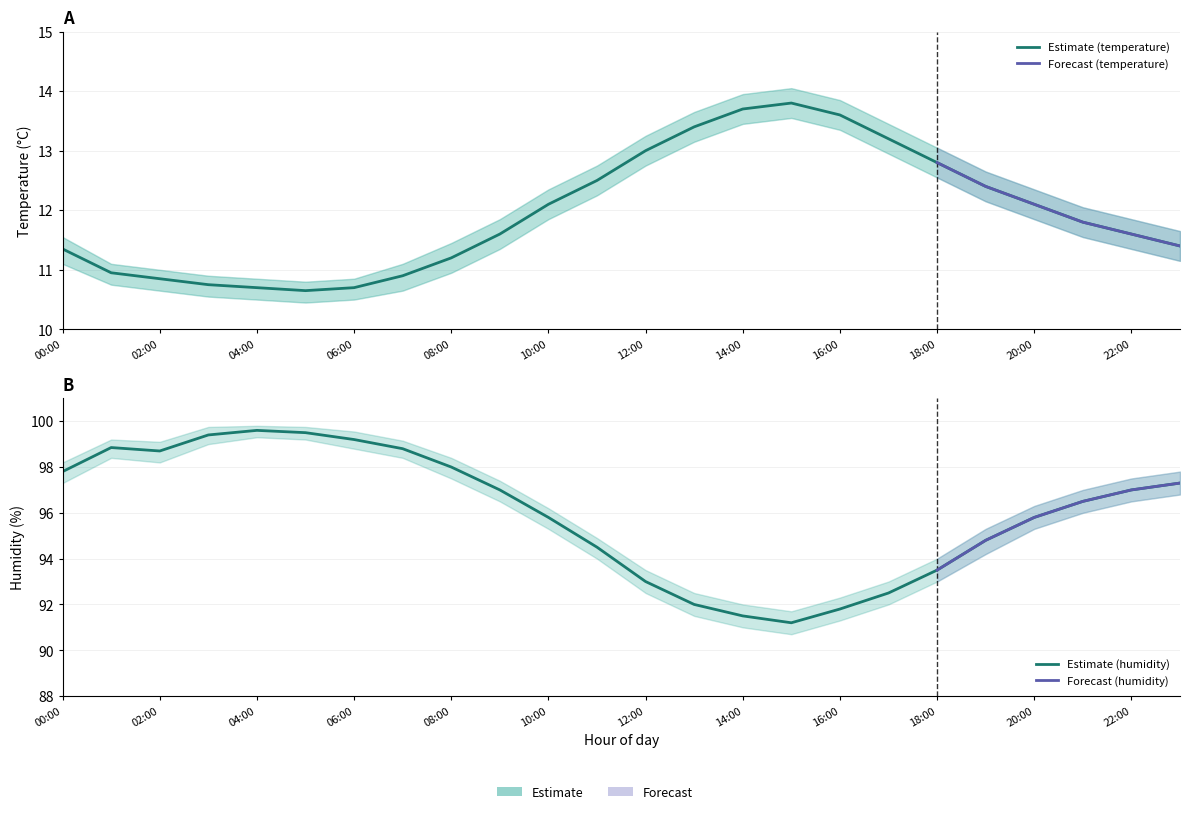

Between 05:00 and 06:00, which is larger?

06:00